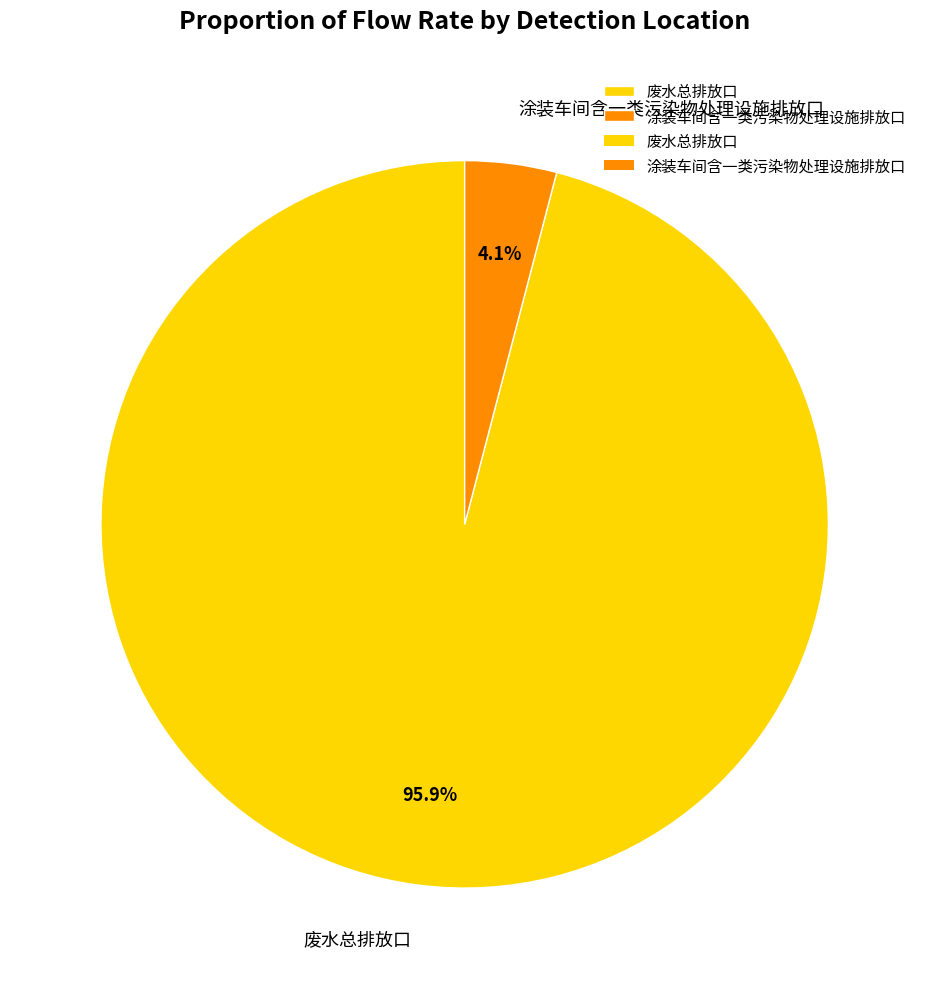

How many slices are in this pie chart?

2